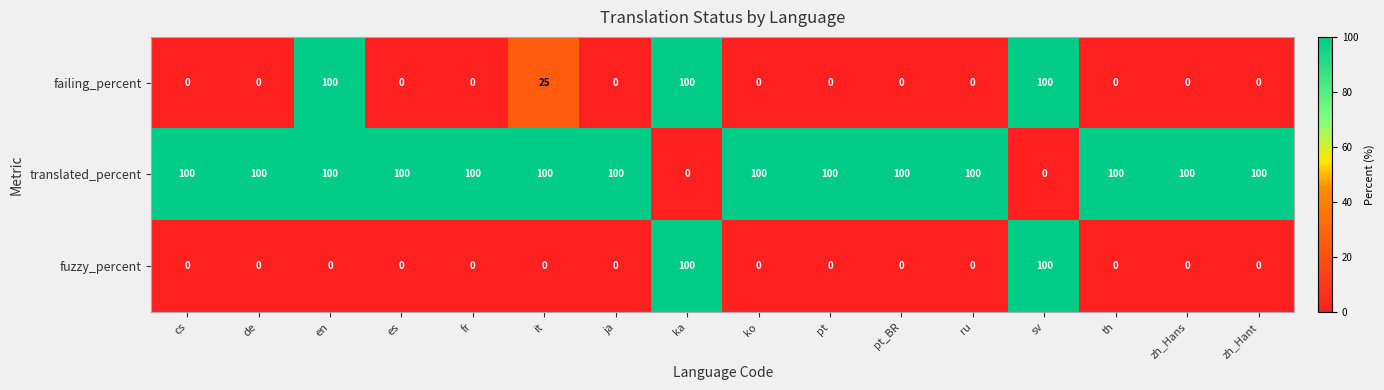

What is the highest value of the failing_percent series?

100